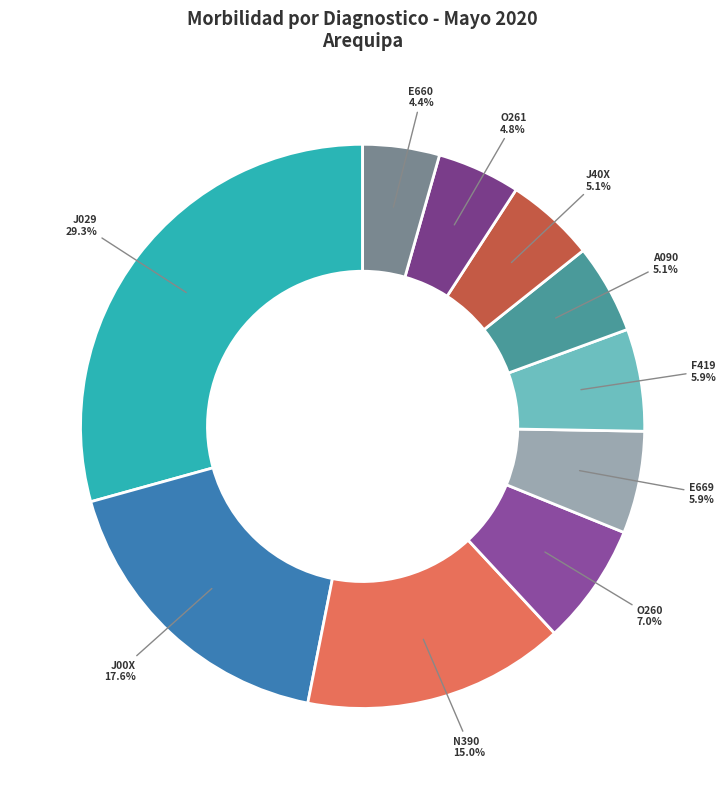

Which category has the biggest portion of the pie?

J029 - Faringitis Aguda